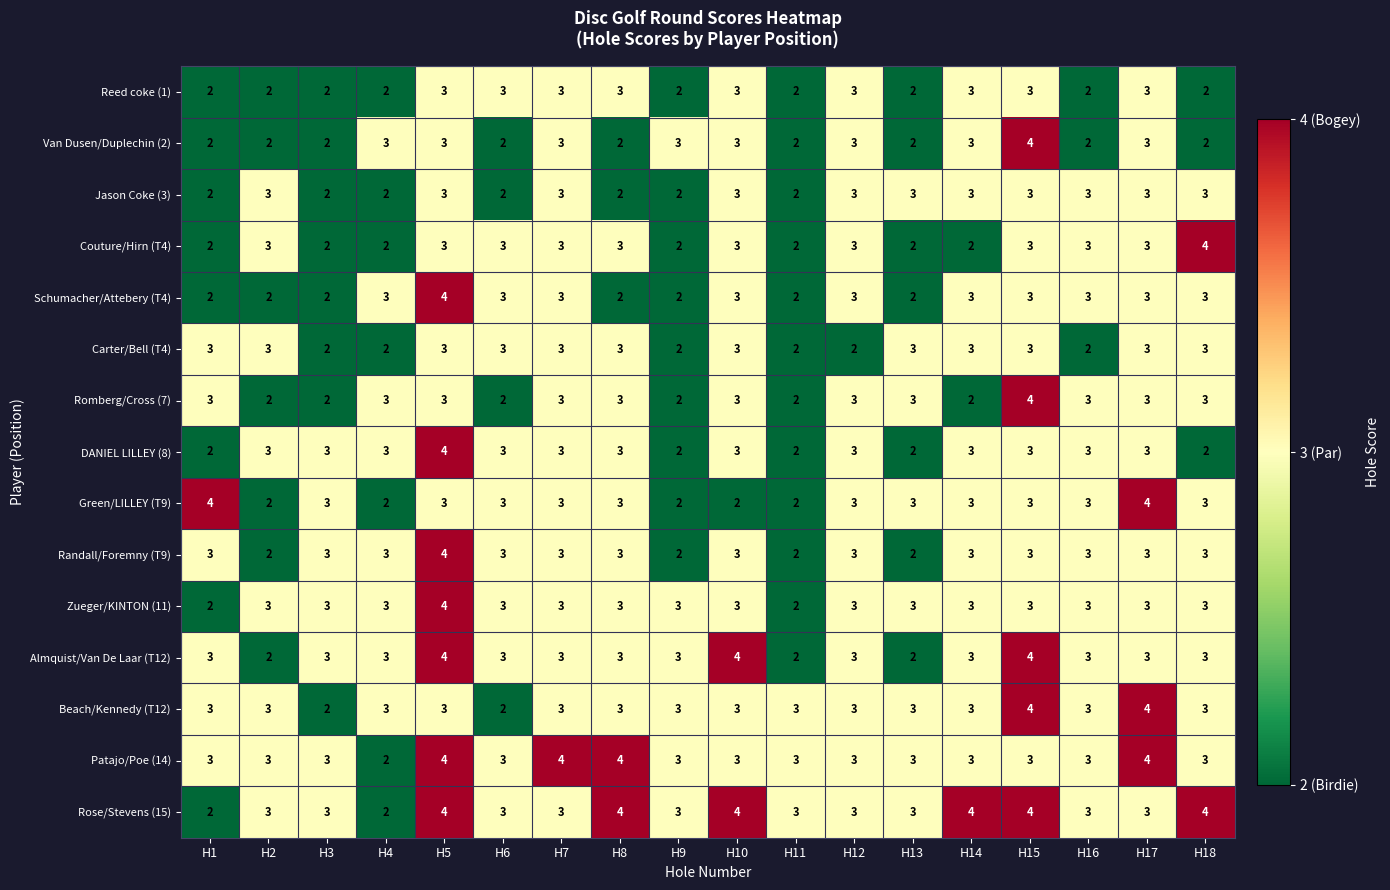

At which label does Green/LILLEY (T9) first exceed 3?

H1